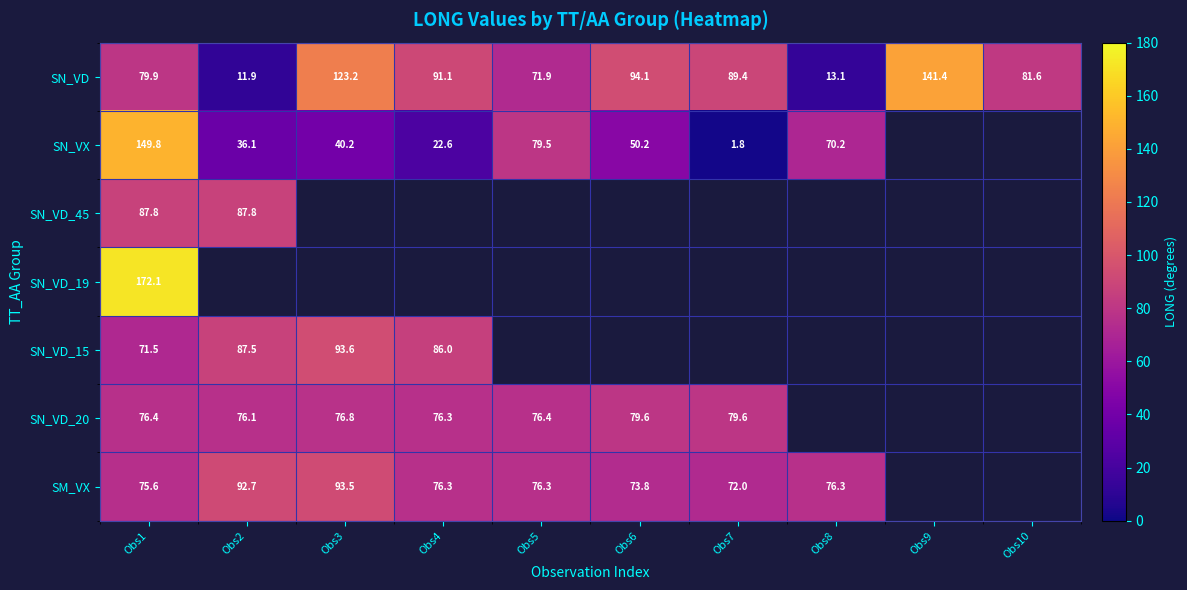

Which label corresponds to the largest value in the chart?

Obs1